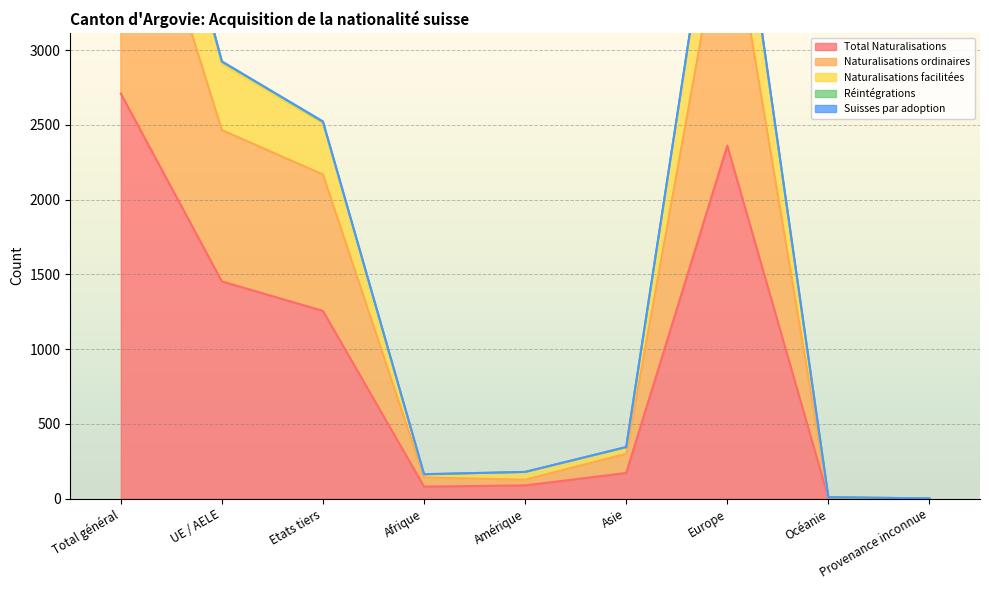

What is the average value of the Total Naturalisations series?

903